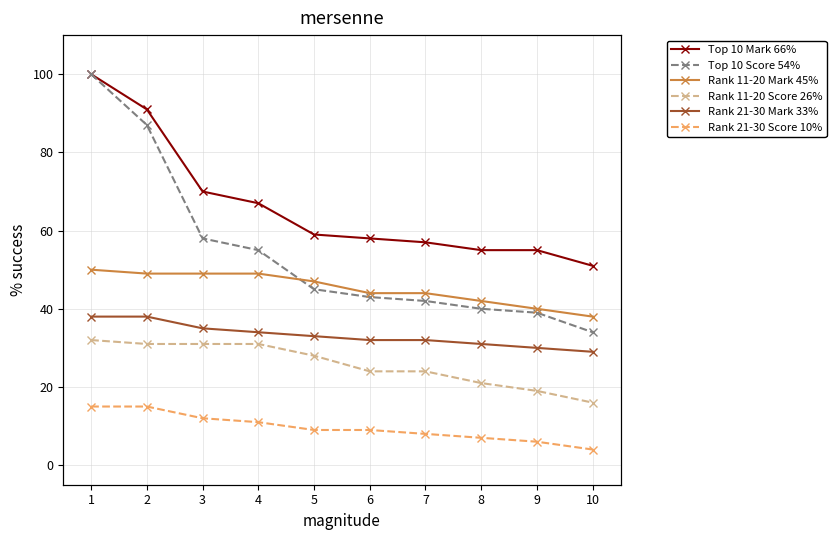

At which label is Rank 11-20 Mark 45% closest to 44?

6